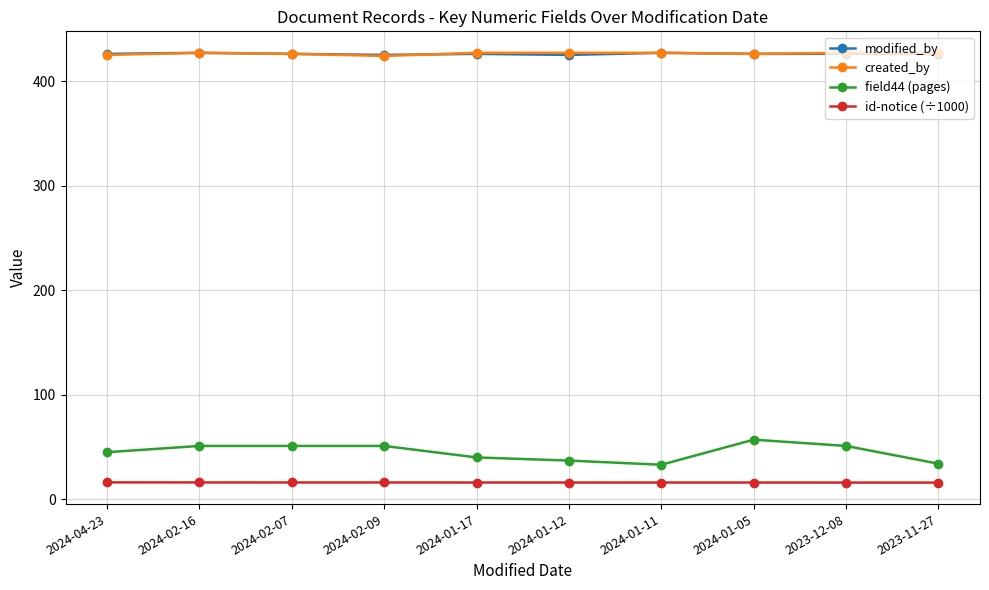

True or false: modified_by has more than 0 points higher than both neighbors.

True